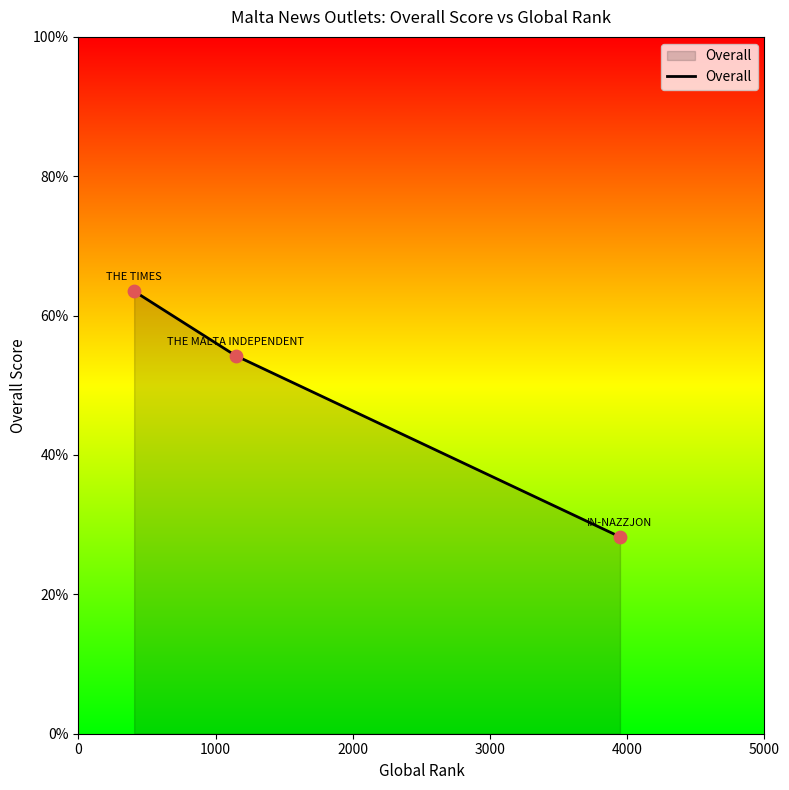

What is the average value?

48.7